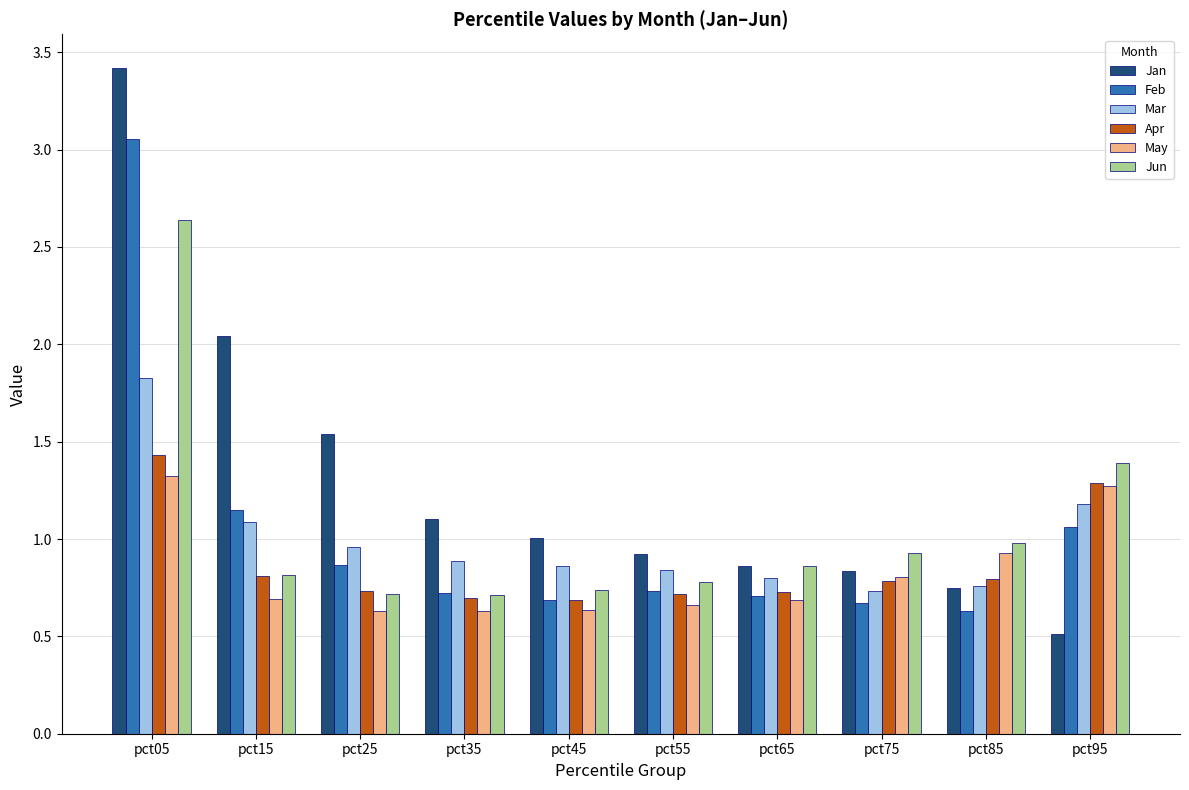

What is the difference between the highest and lowest values at pct65?

0.2